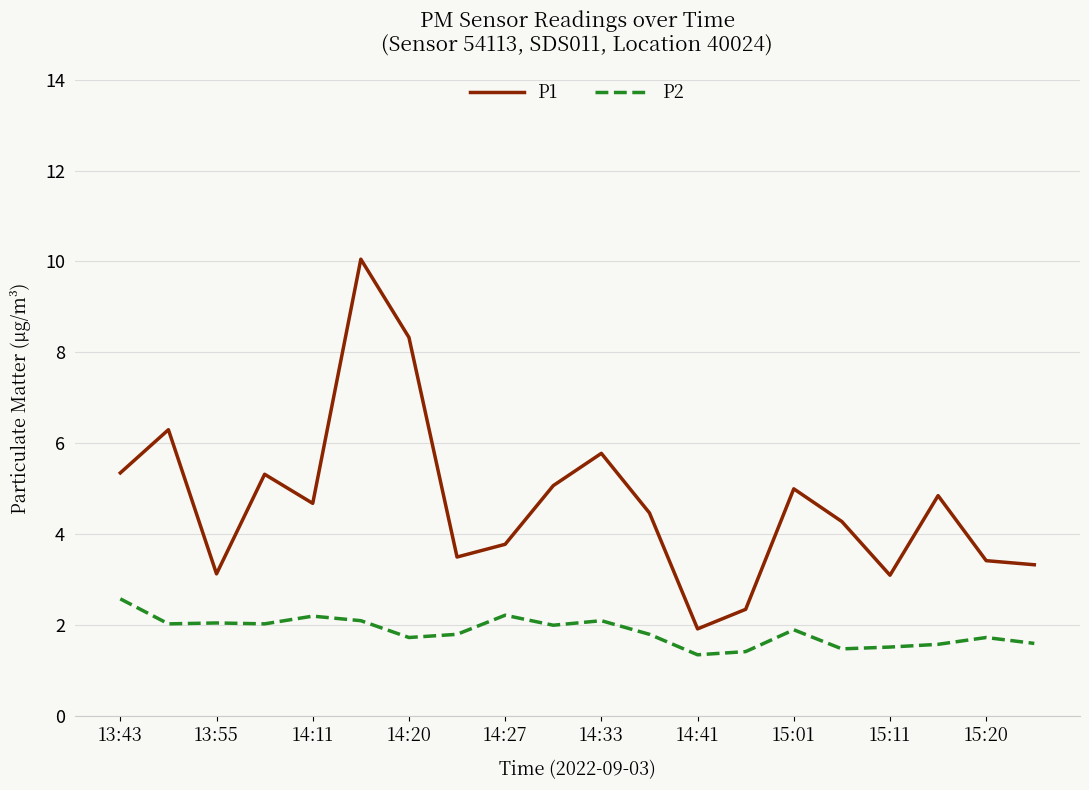

What is the highest value of the P1 series?

10.1